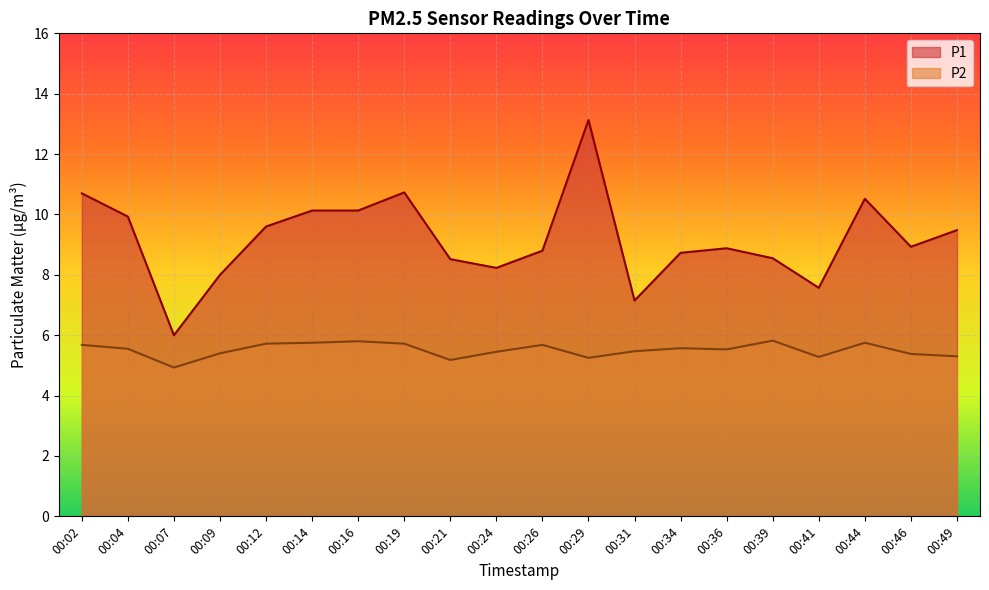

At which label does P1 first exceed 8?

00:02